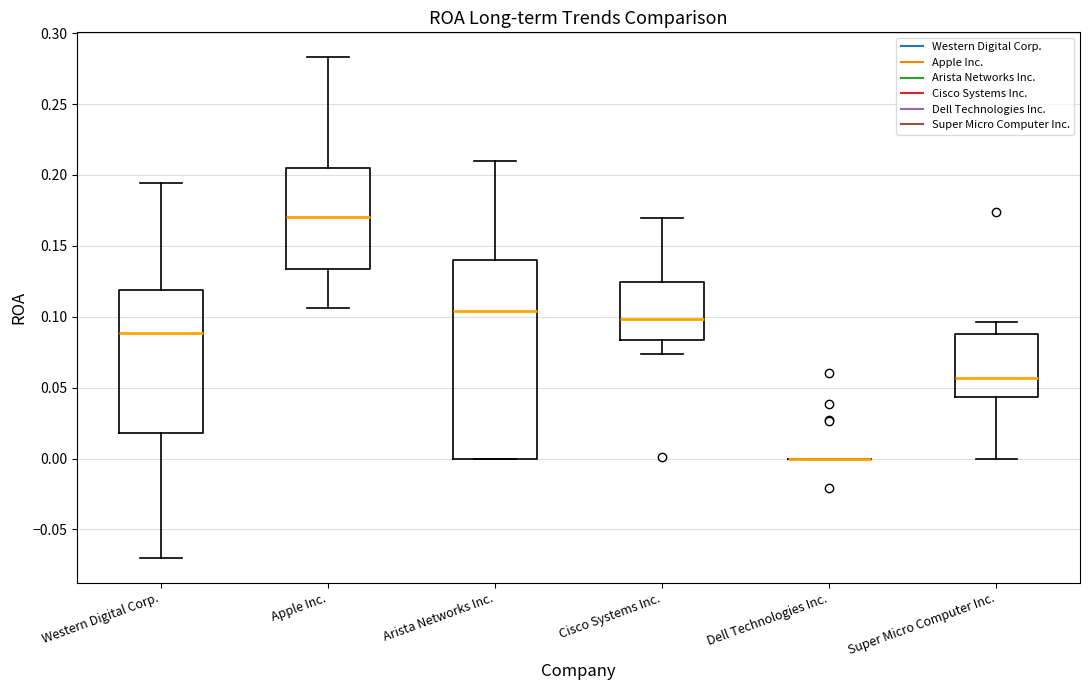

Reading left to right, transcribe this box plot: for each box, give where its median line is, the range the box spans, and where its two whiskers end, as read against the y-axis. The values are not printed on the chart, so give them approximately, as read against the axis.

Western Digital Corp.: median 0.090, box 0.020 to 0.120, whiskers -0.070 to 0.195
Apple Inc.: median 0.170, box 0.135 to 0.205, whiskers 0.105 to 0.285
Arista Networks Inc.: median 0.105, box 0.000 to 0.140, whiskers 0.000 to 0.210
Cisco Systems Inc.: median 0.100, box 0.085 to 0.125, whiskers 0.075 to 0.170
Dell Technologies Inc.: box collapsed to a line at 0.000, whiskers 0.000 to 0.000
Super Micro Computer Inc.: median 0.055, box 0.045 to 0.090, whiskers 0.000 to 0.095